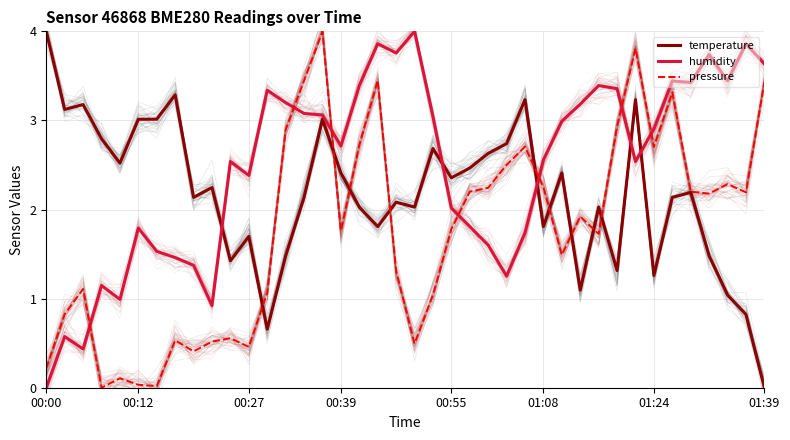

The pressure series shows 3.8 at 25. True or false?

False